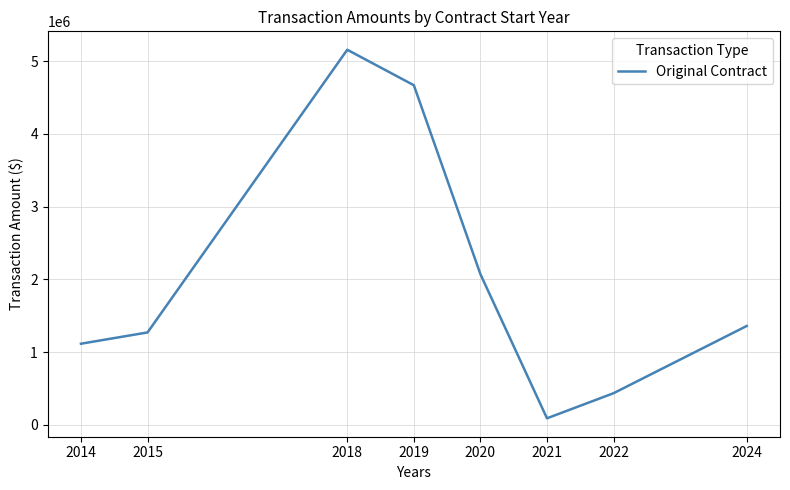

Where is the first local maximum?

2018